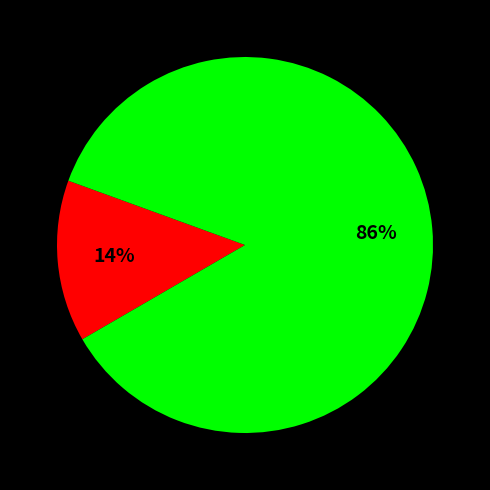

To the nearest percent, what is the average slice percentage?

50%